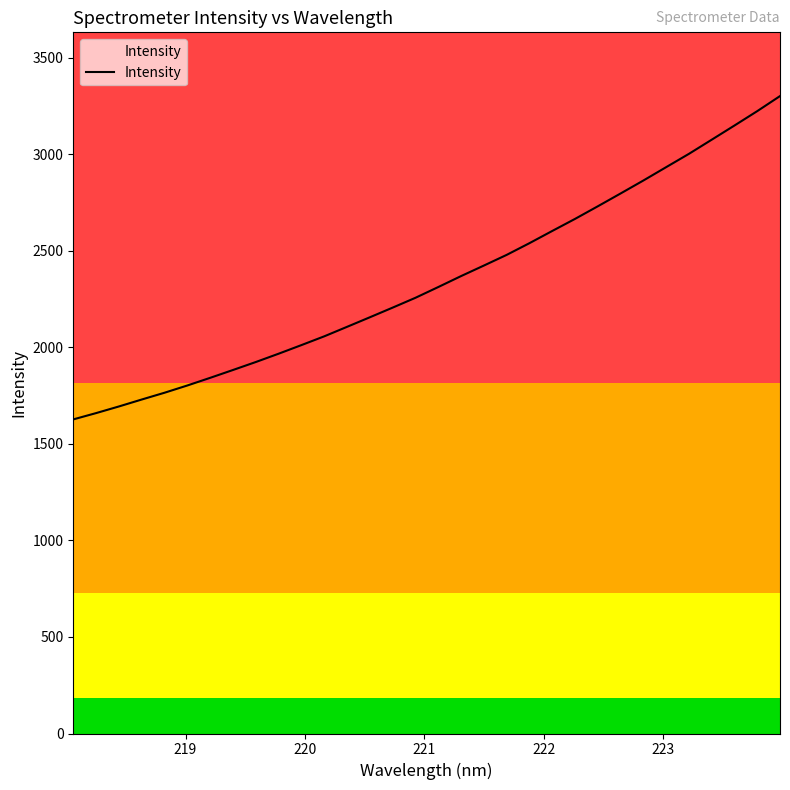

What is the greatest value displayed?

3301.9